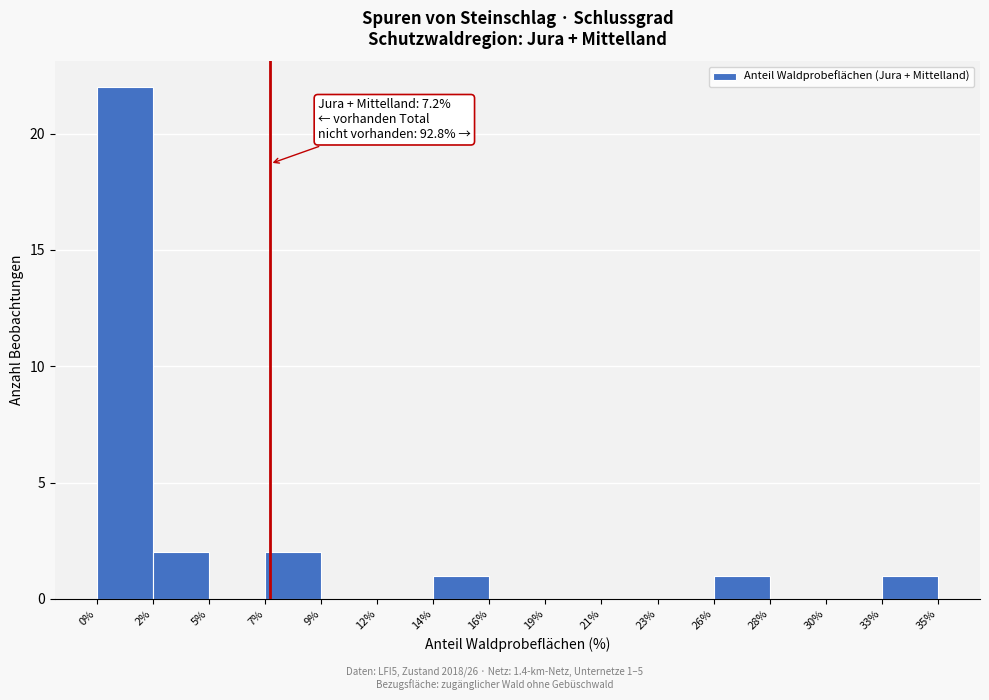

Over which range of the x-axis is the bar tallest?

0% to 2%